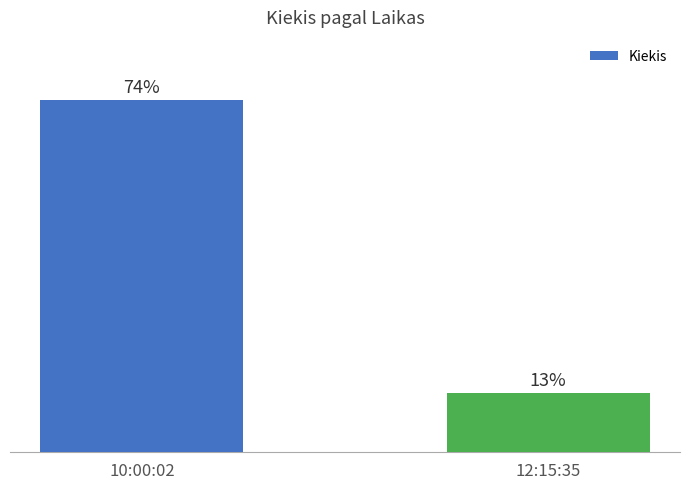

List the labels in order of value, smallest first.

12:15:35, 10:00:02